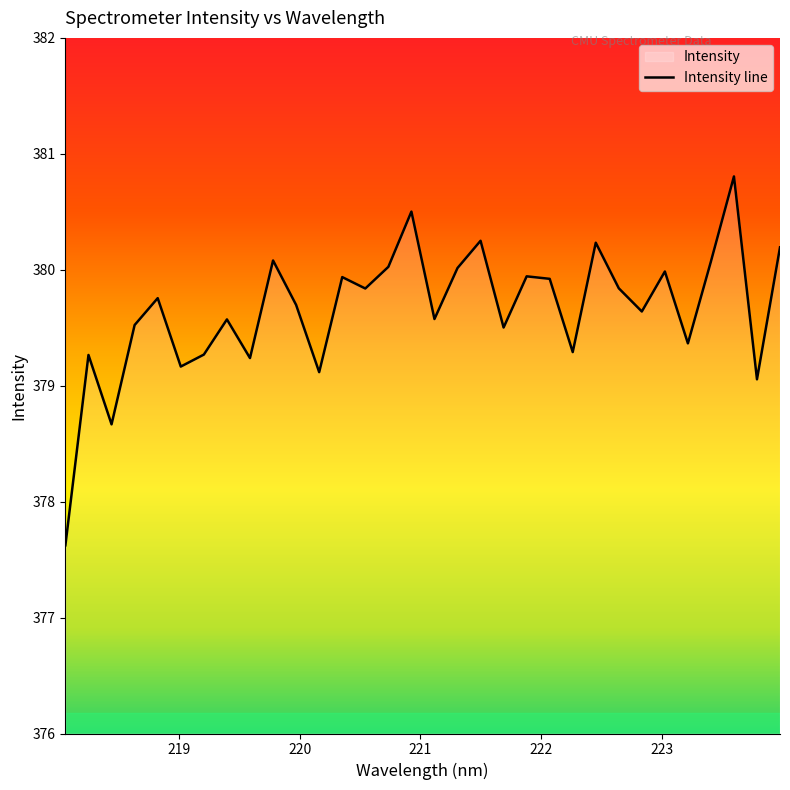

Reading left to right, what are all the values shown in this chart?

377.6	379.3	378.7	379.5	379.8	379.2	379.3	379.6	379.2	380.1	379.7	379.1	379.9	379.8	380.0	380.5	379.6	380.0	380.2	379.5	379.9	379.9	379.3	380.2	379.8	379.6	380.0	379.4	380.1	380.8	379.1	380.2